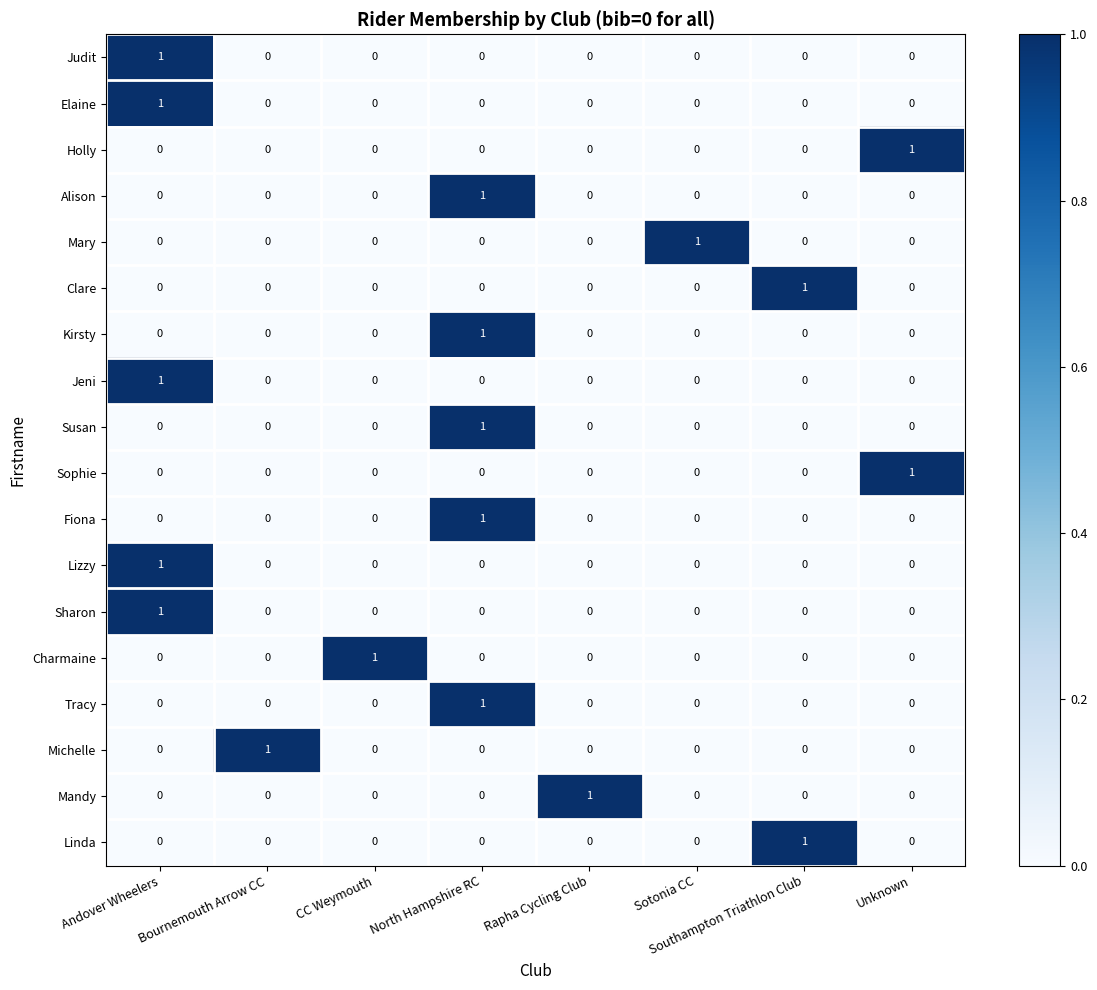

The Jeni series shows 0 at Southampton Triathlon Club. True or false?

True